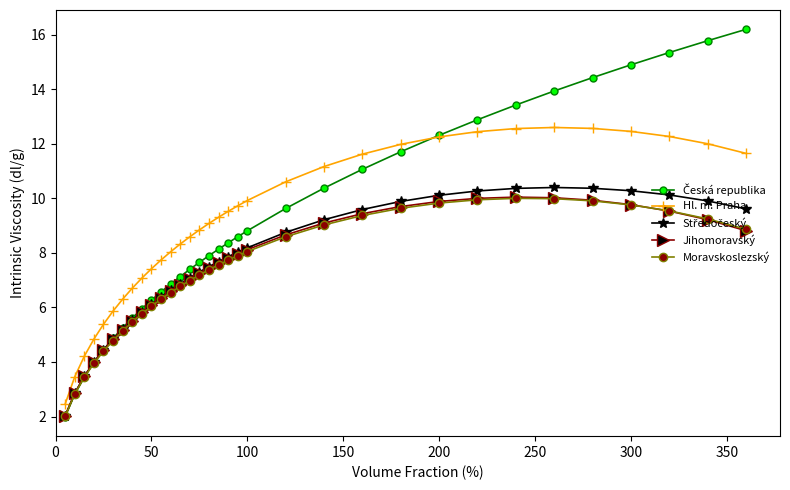

What is the value of the Moravskoslezský point at the 18th from the left?

7.7